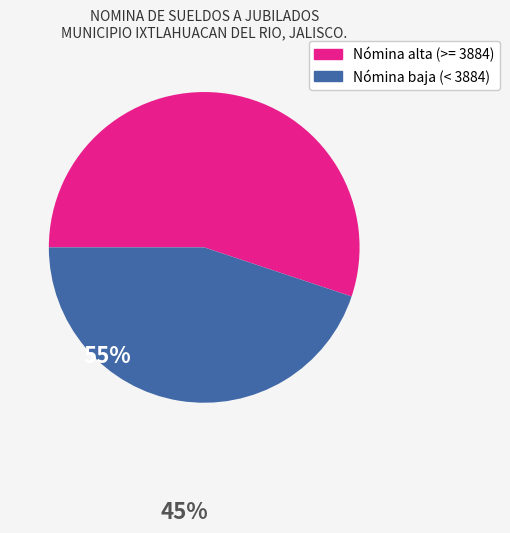

Is there a majority slice in this chart?

Yes